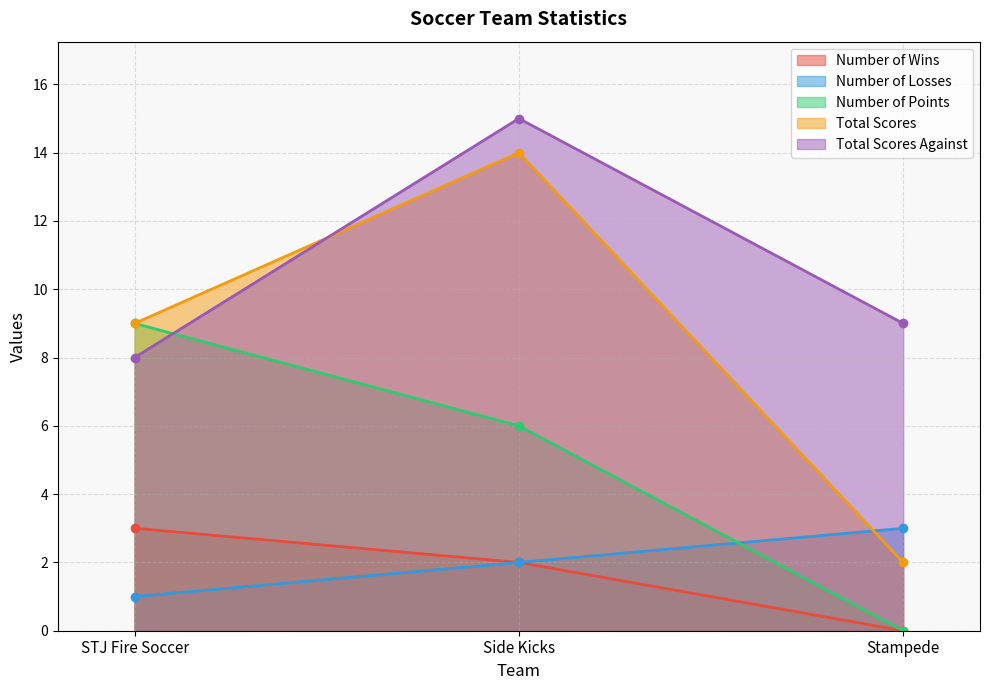

How many lines are shown in the chart?

5